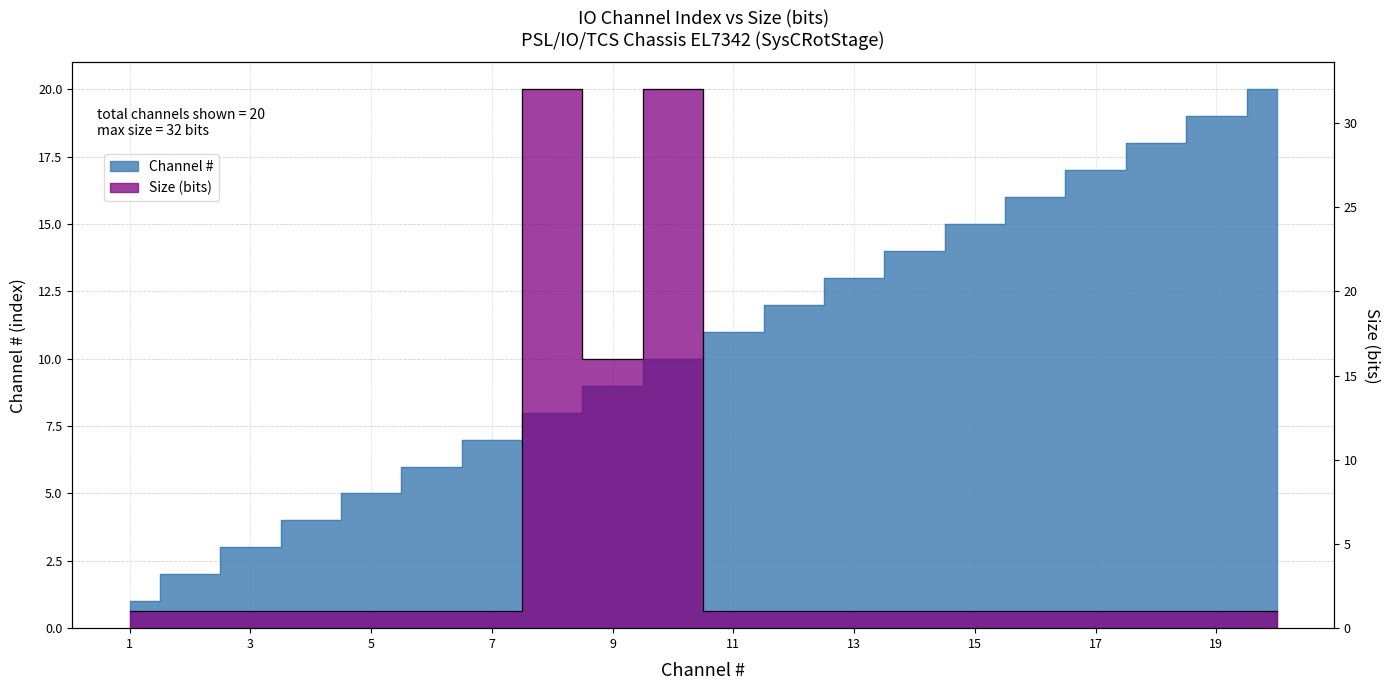

Is it true that Channel # equals 12 at 12?

True